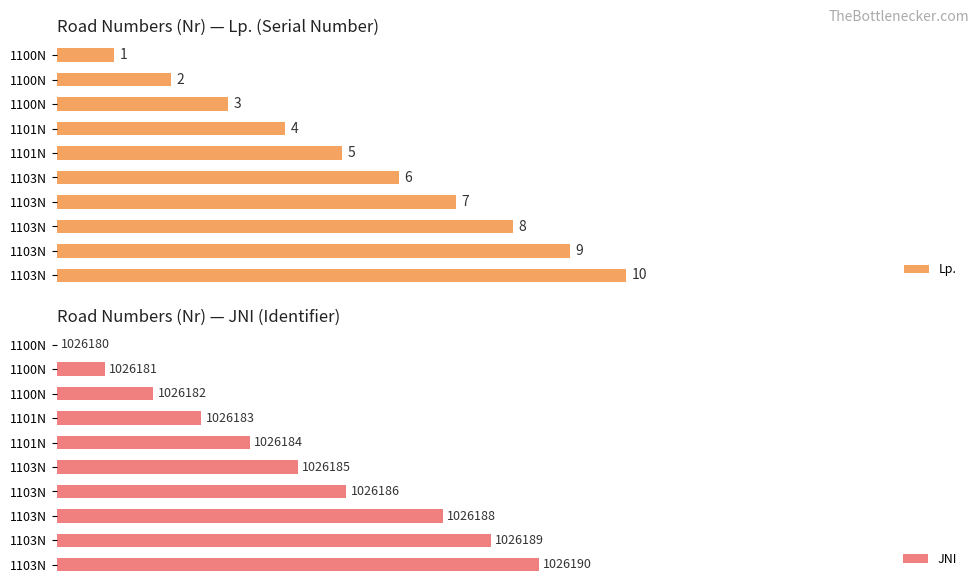

Rank the series by their average value, from highest to lowest.

JNI, Lp.